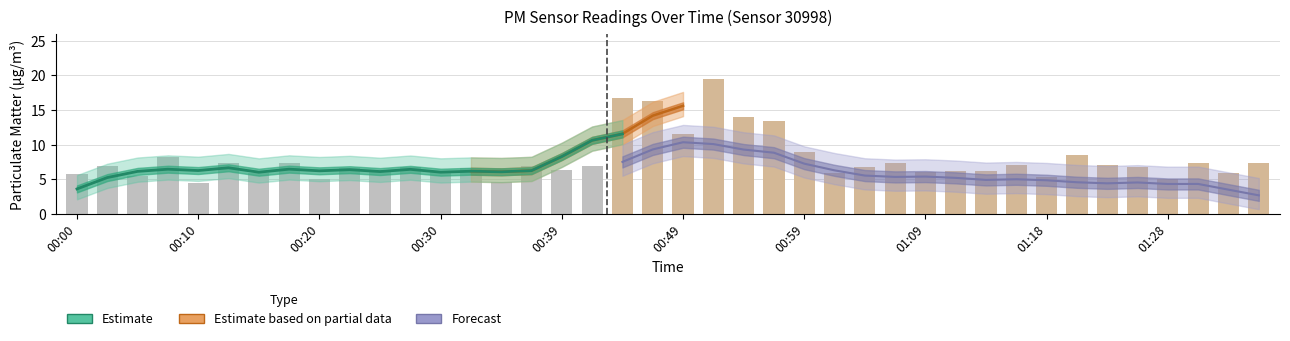

What is the approximate value of P2 at 00:10?

3.9